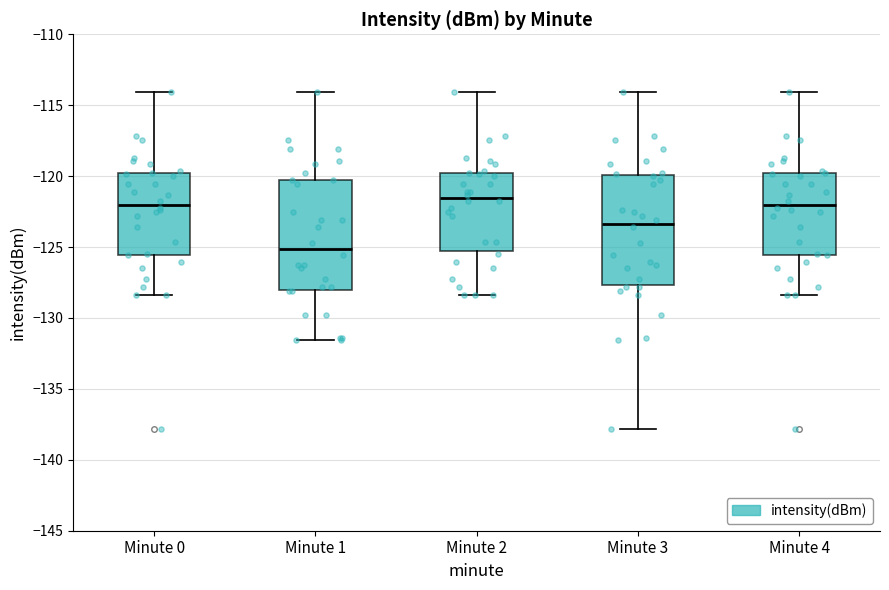

Reading left to right, read every box against the y-axis: the position of its median line, the range the box covers, and the ends of its whiskers. The values are not printed on the chart, so give them approximately, as read against the axis.

Minute 0: median -122.0, box -125.5 to -120.0, whiskers -128.5 to -114.0
Minute 1: median -125.0, box -128.0 to -120.5, whiskers -131.5 to -114.0
Minute 2: median -121.5, box -125.5 to -120.0, whiskers -128.5 to -114.0
Minute 3: median -123.5, box -127.5 to -120.0, whiskers -138.0 to -114.0
Minute 4: median -122.0, box -125.5 to -120.0, whiskers -128.5 to -114.0